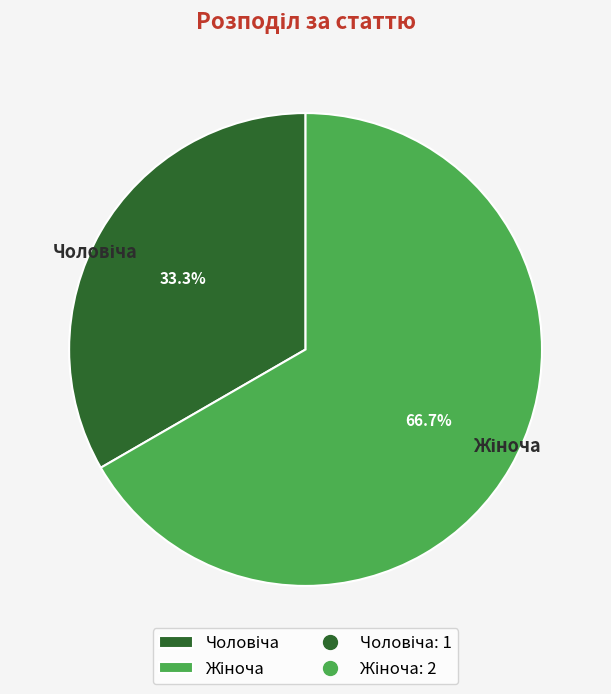

Does any single category account for the majority?

Yes